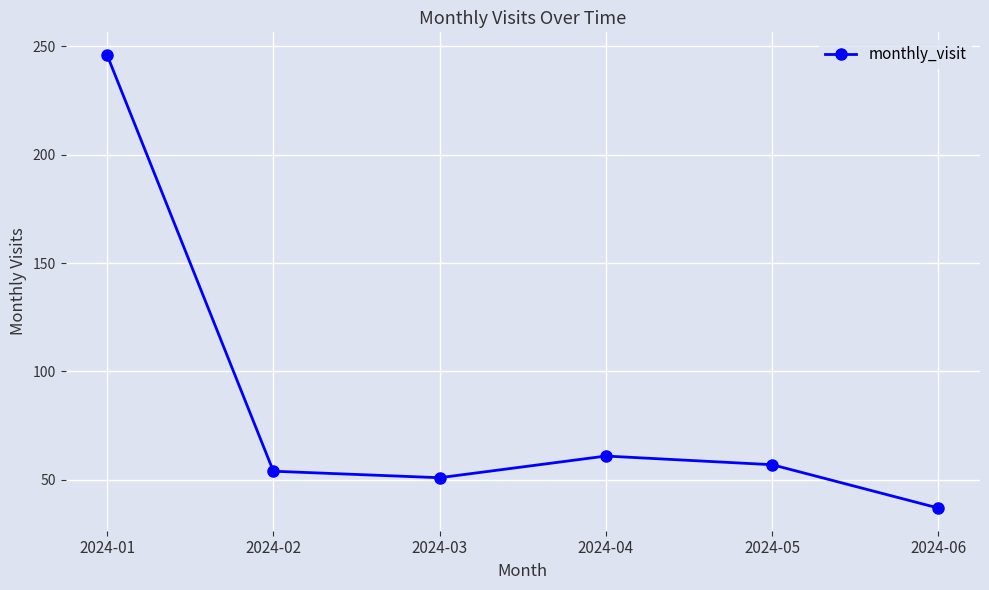

Where does the data first go above 57?

2024-01